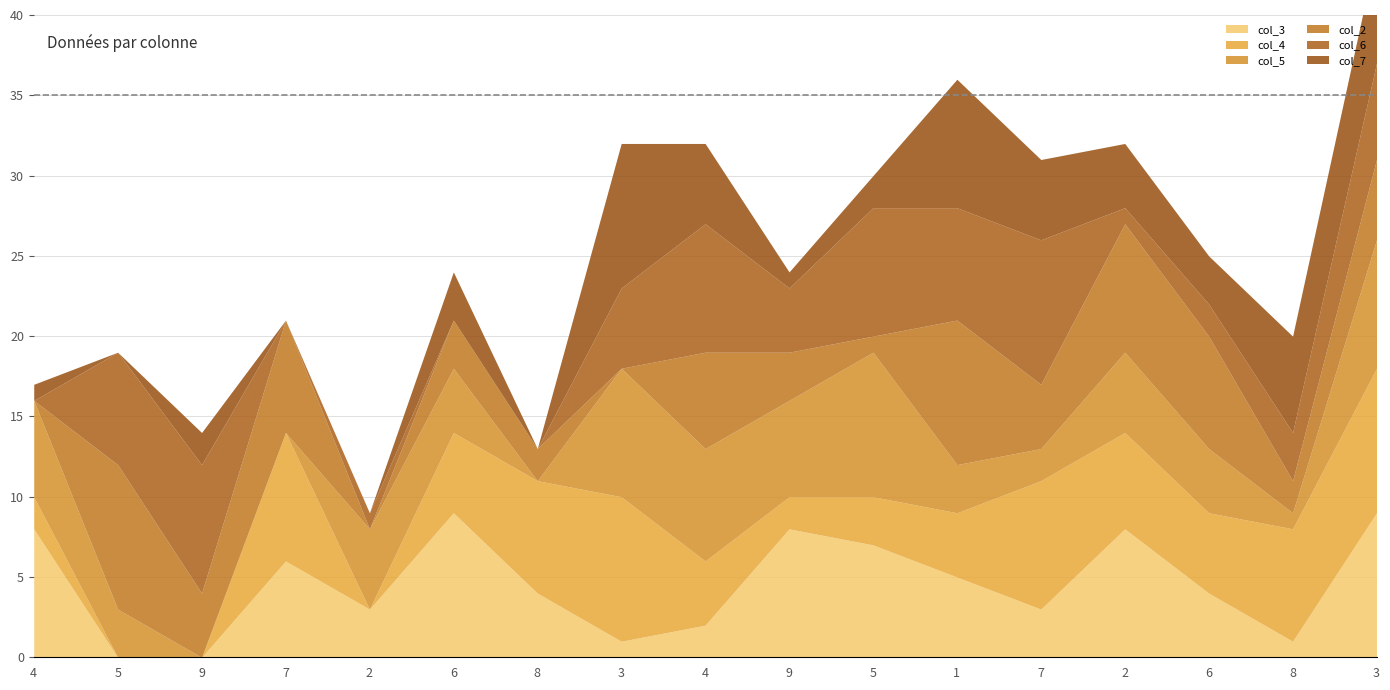

At which label is col_3 closest to 4?

8